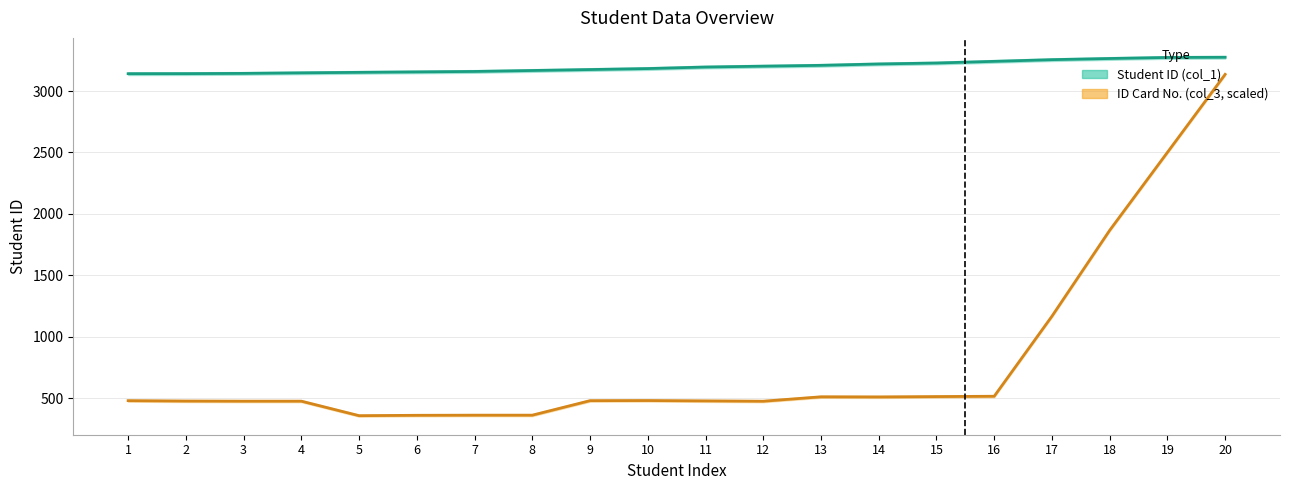

Reading right to left, what are all the values shown in this chart?

Student ID (col_1): 20=3275.8	19=3274.2	18=3265.8	17=3256.2	16=3242.5	15=3229.0	14=3221.2	13=3210.0	12=3203.2	11=3196.2	10=3183.8	9=3175.8	8=3168.0	7=3160.2	6=3156.8	5=3153.0	4=3149.0	3=3144.5	2=3142.5	1=3142.0
ID Card No. (col_3, scaled): 20=3136.5	19=2501.4	18=1866.2	17=1166.5	16=514.4	15=511.7	14=508.9	13=509.9	12=473.9	11=476.6	10=479.4	9=478.4	8=360.2	7=360.2	6=359.2	5=356.1	4=474.3	3=474.3	2=475.3	1=478.4